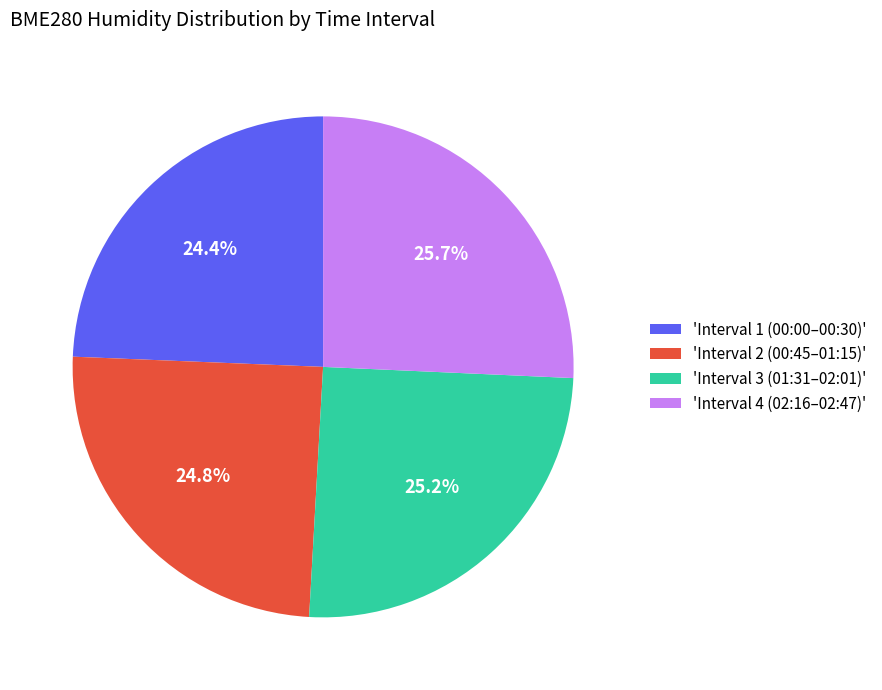

Does 'Interval 1 (00:00–00:30)' represent more than half of the total?

No